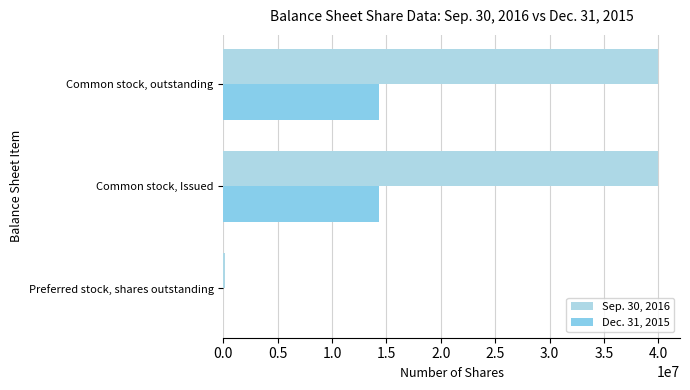

Count the number of categories in the chart.

3